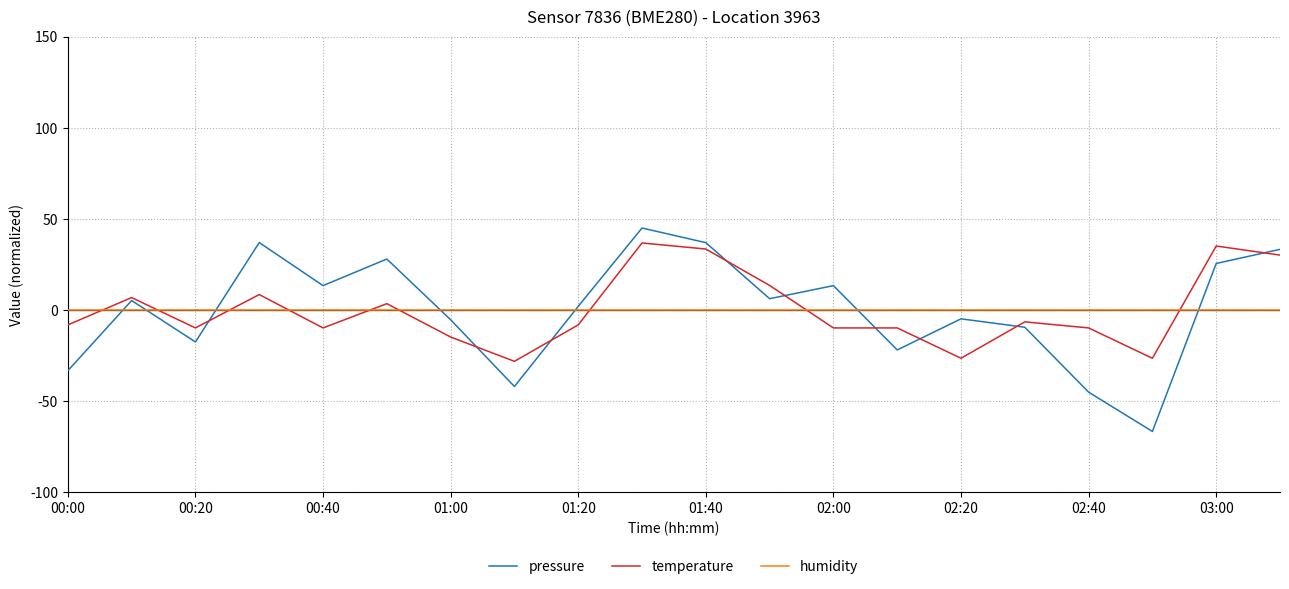

What is the smallest value displayed?

-66.6